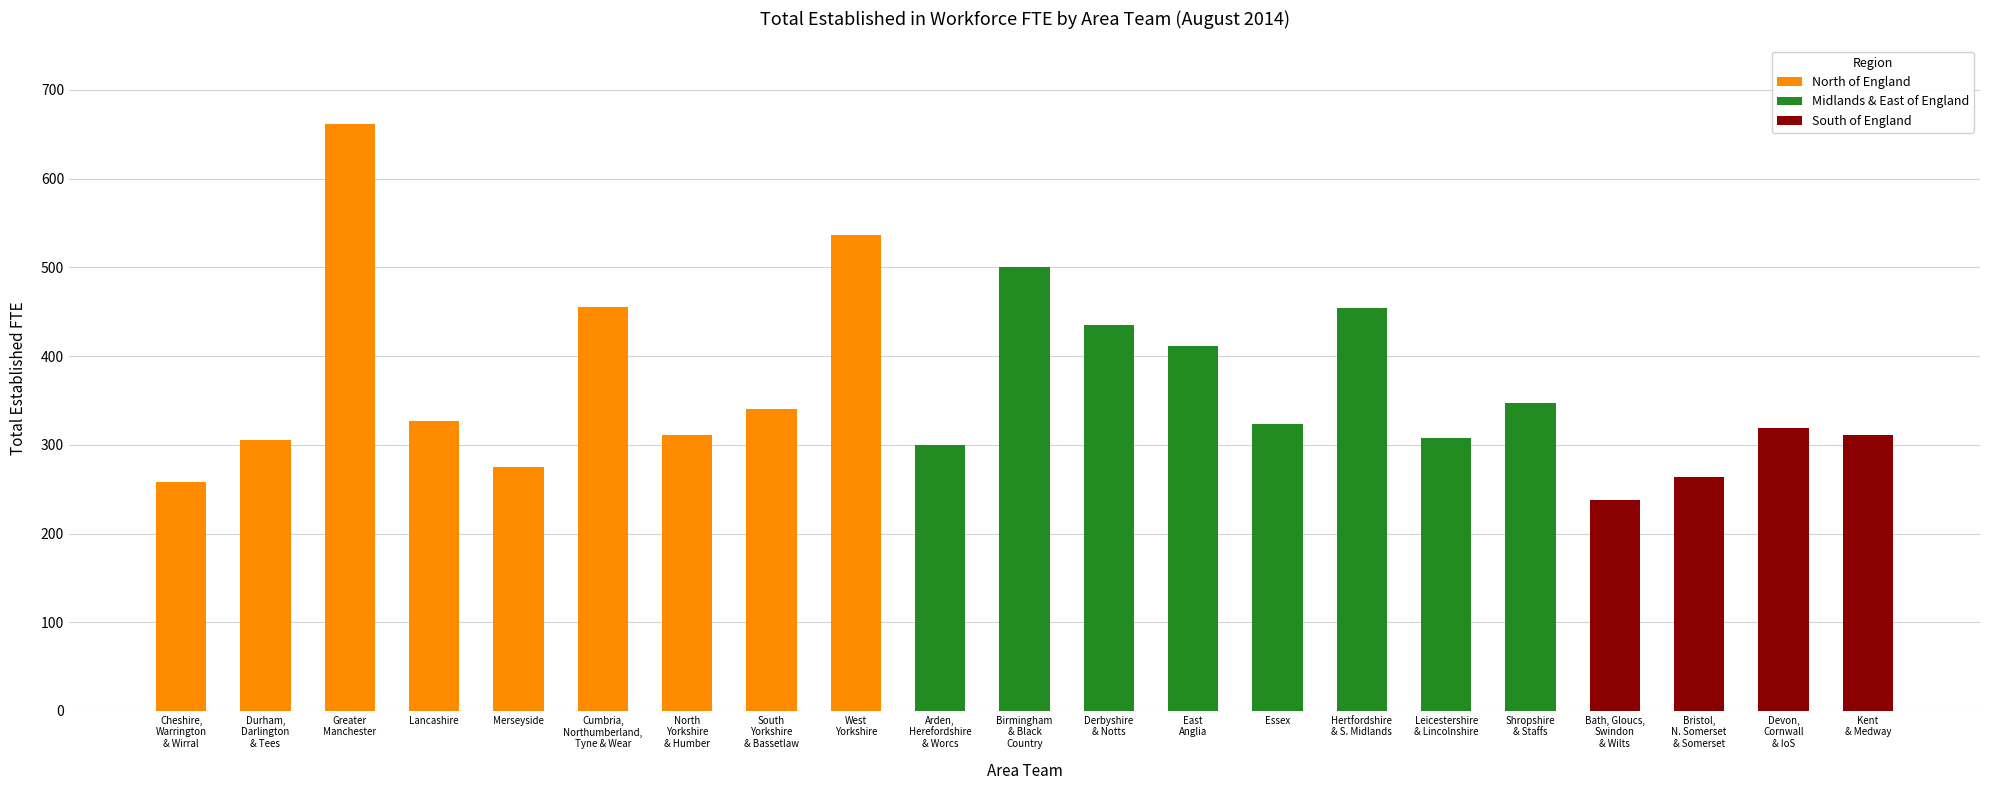

How many data points are less than 323?

10